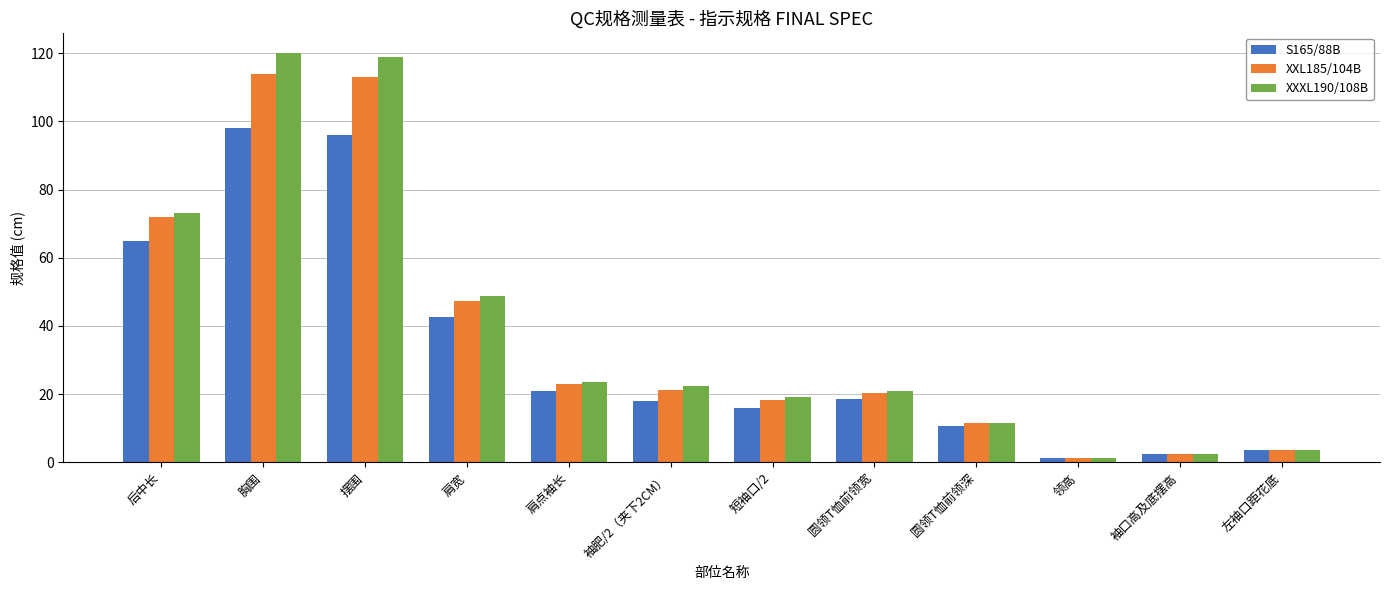

What is the difference between the XXL185/104B values at 肩宽 and 摆围?

65.6